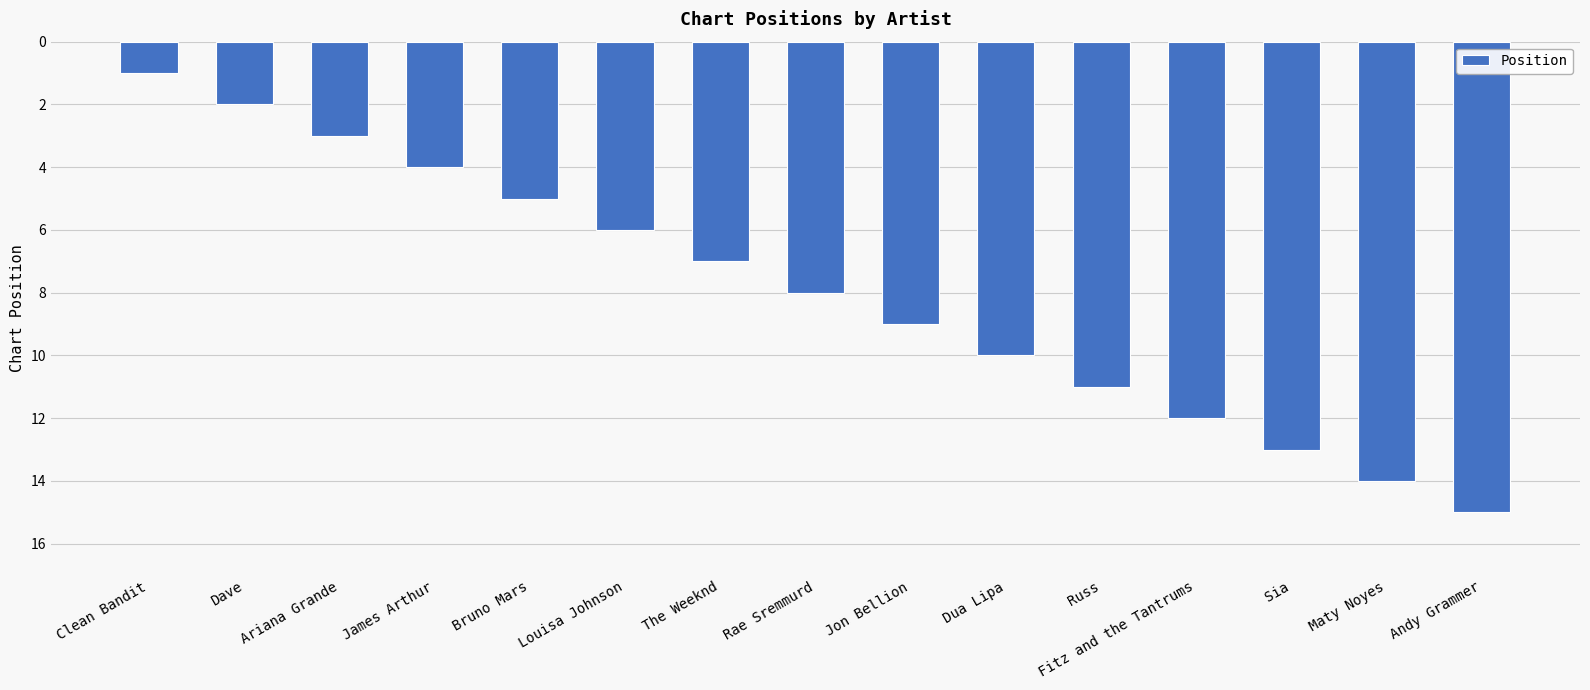

What is the label of the 15th bar from the right?

Clean Bandit